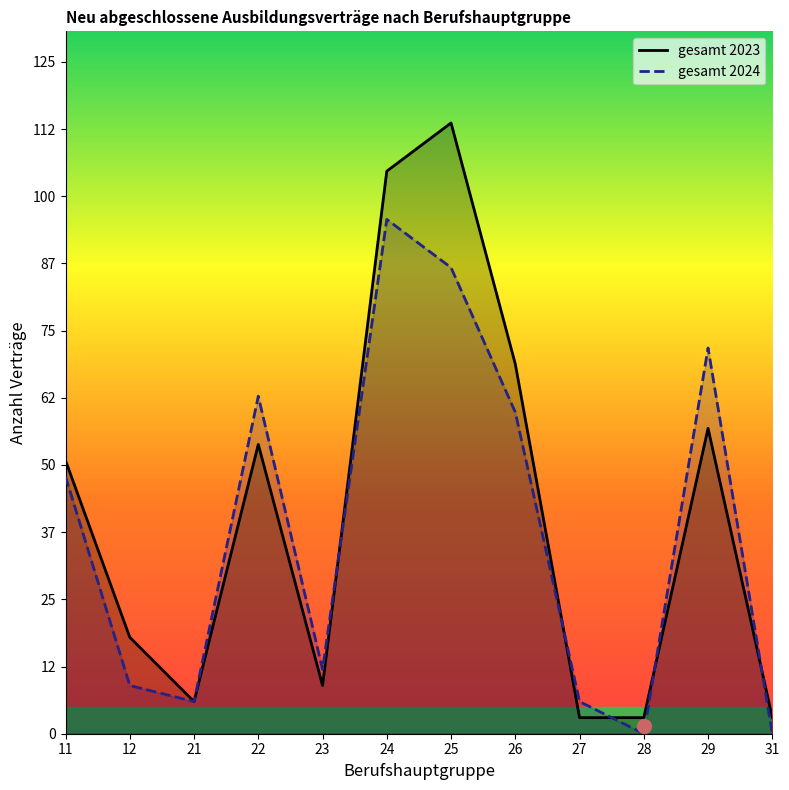

List the labels in order of gesamt 2024 value, largest first.

24, 25, 29, 22, 26, 11, 23, 12, 21, 27, 28, 31